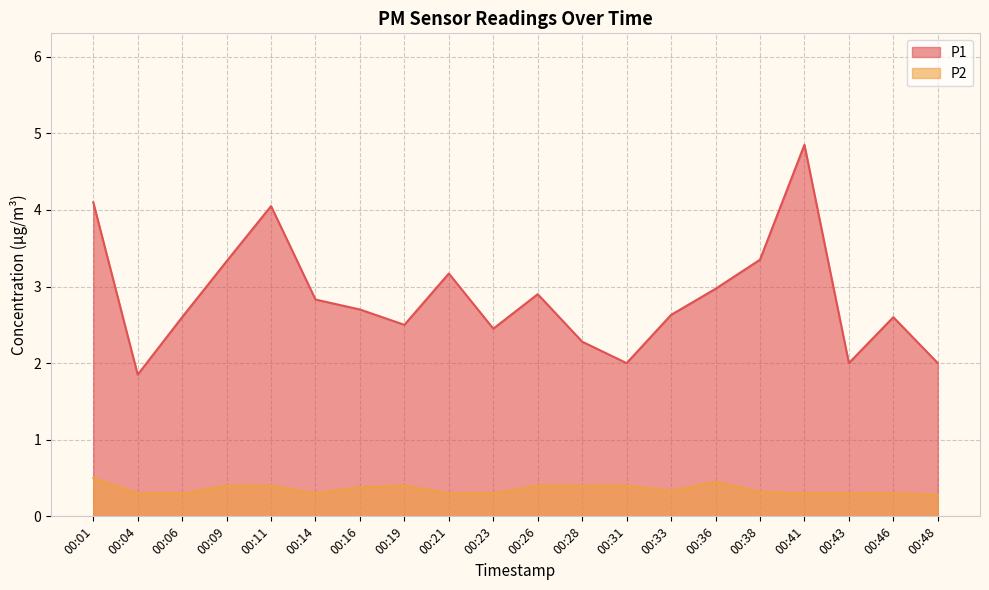

Which series has the largest total across all categories?

P1